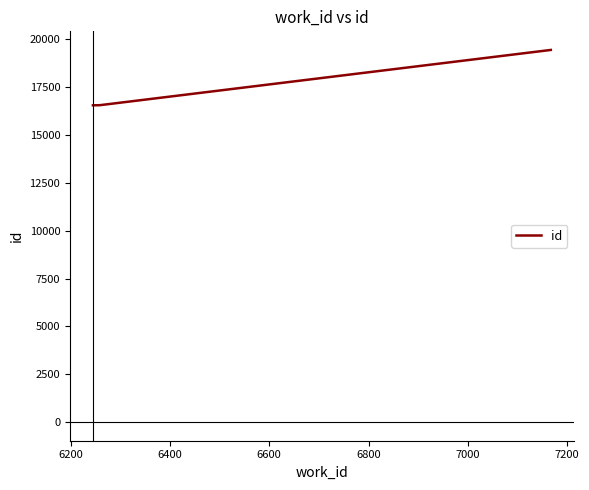

What is the difference between the maximum and minimum values?

2892